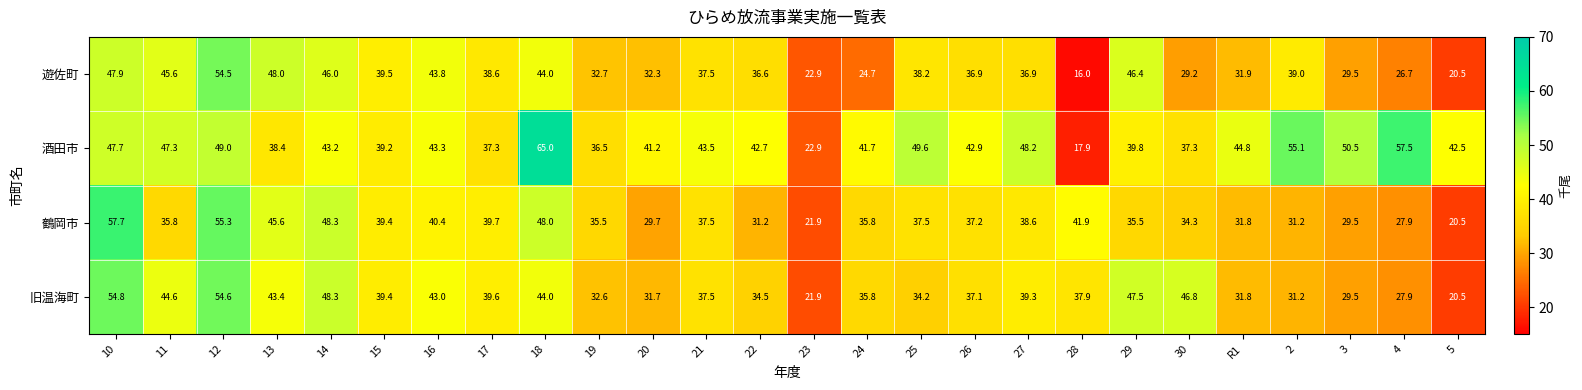

What is the sum of the 遊佐町 values at 26 and 28?

52.9